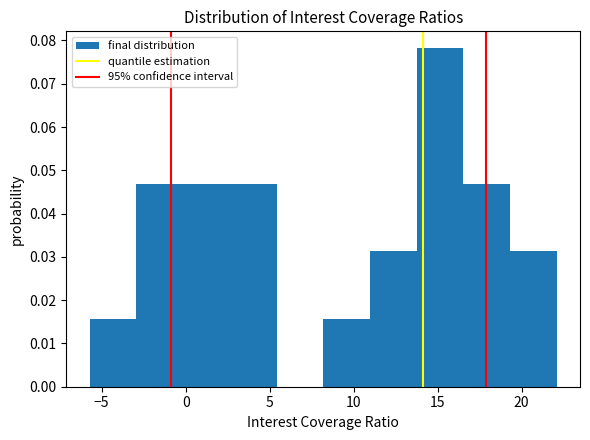

Reading left to right, list every bar in this chart as the range it spans on the x-axis followed by its height. Neither the bar edges nor the heights are printed on the chart, so give them approximately, as read against the axes.

-5.5 to -3.0: 0.016
-3.0 to 0.0: 0.047
0.0 to 2.5: 0.047
2.5 to 5.5: 0.047
5.5 to 8.0: 0
8.0 to 11.0: 0.016
11.0 to 14.0: 0.031
14.0 to 16.5: 0.078
16.5 to 19.5: 0.047
19.5 to 22.0: 0.031